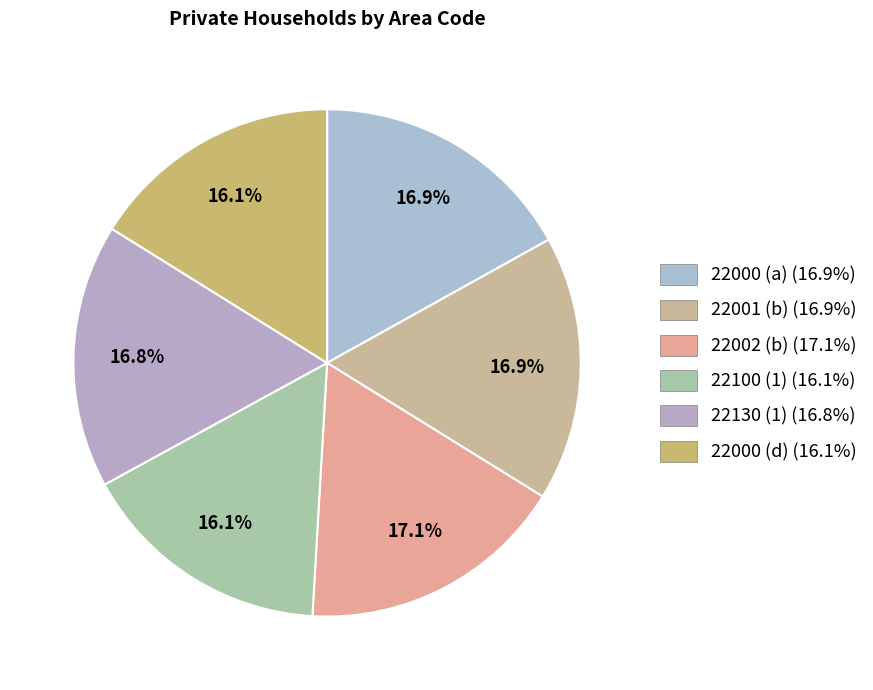

To the nearest percent, what is the average slice percentage?

17%